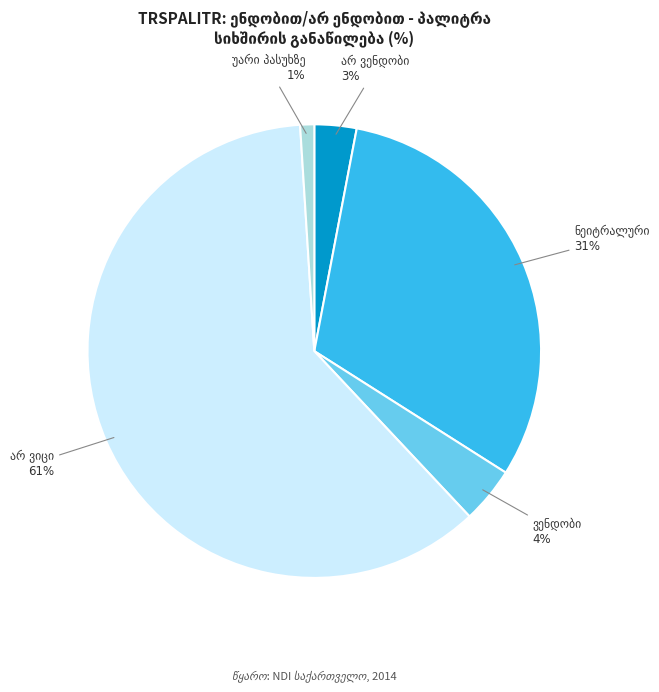

Count the number of slices in the pie.

5